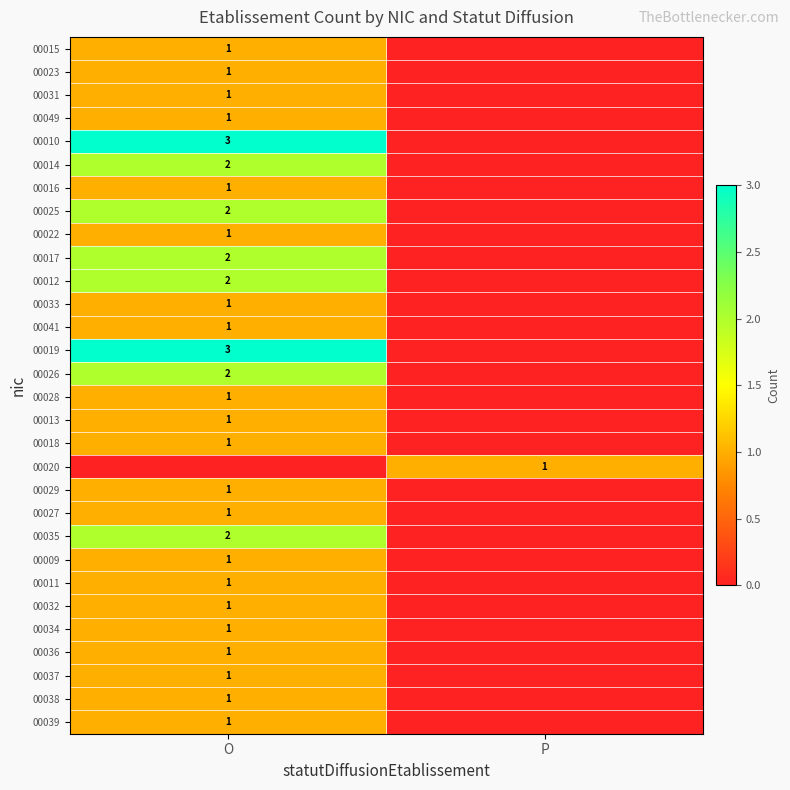

What is the total value across all series at P?

1